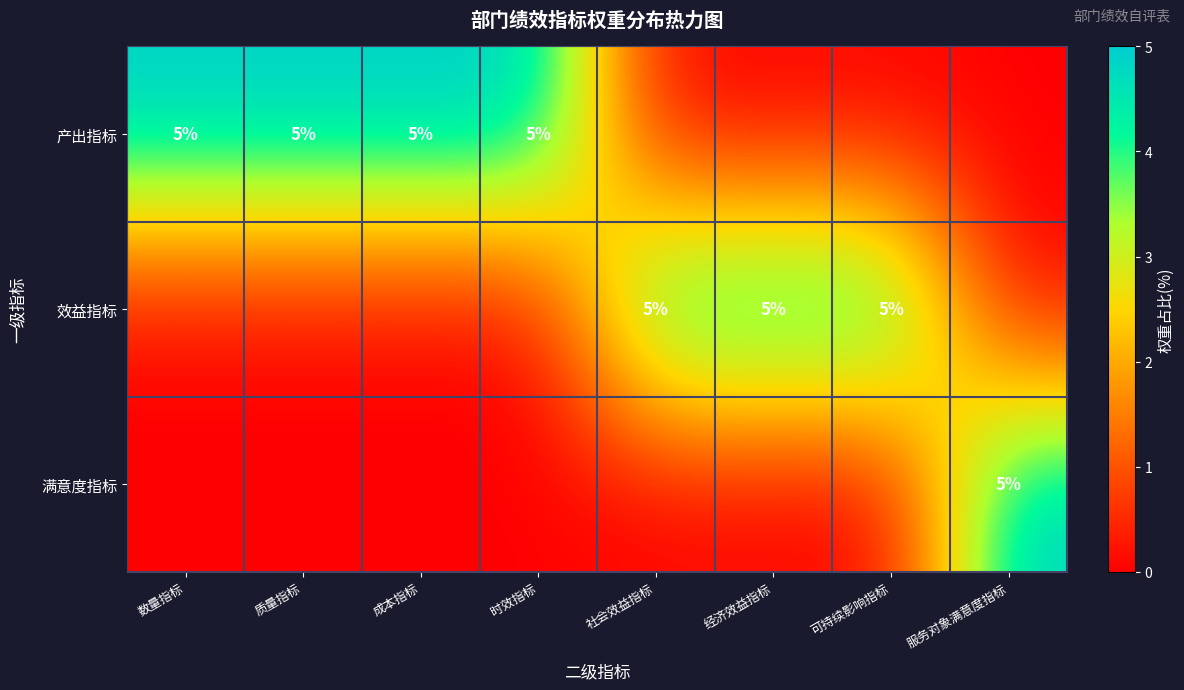

At which category is the sum across all series the highest?

数量指标